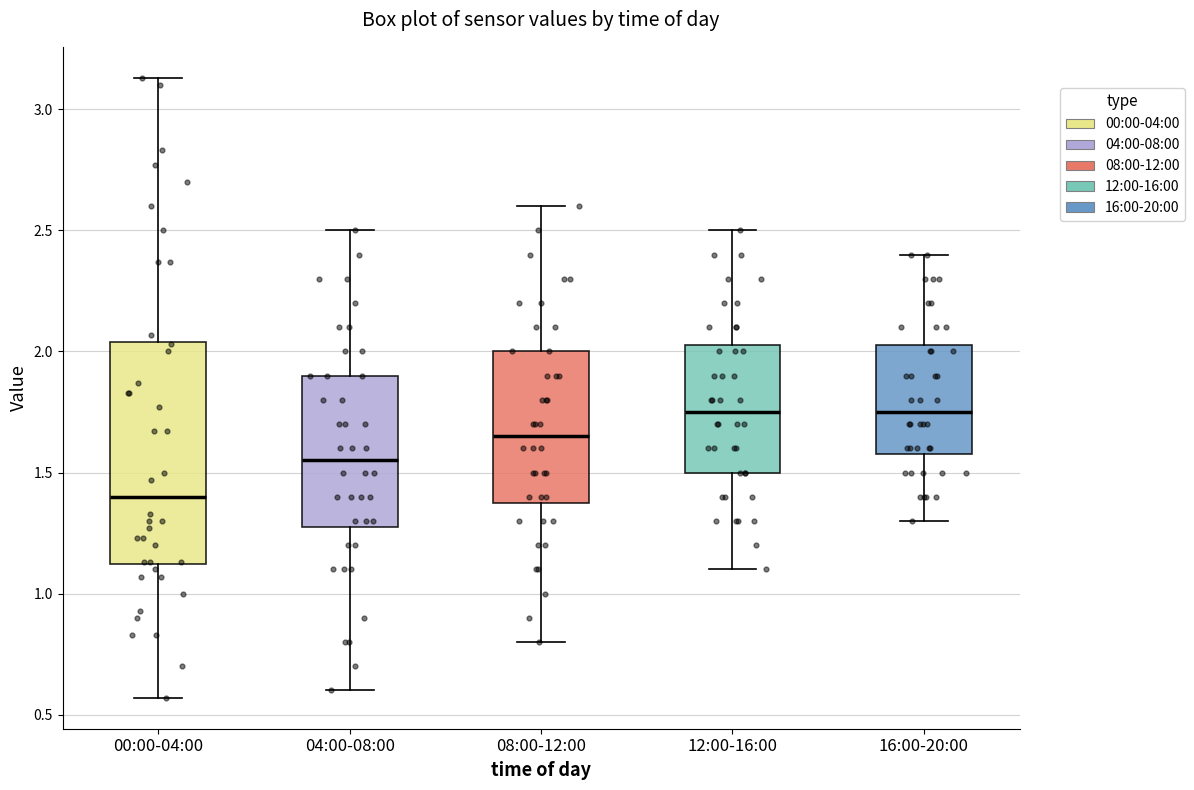

Comparing the boxes themselves (not the whiskers), which one is the tallest?

00:00-04:00